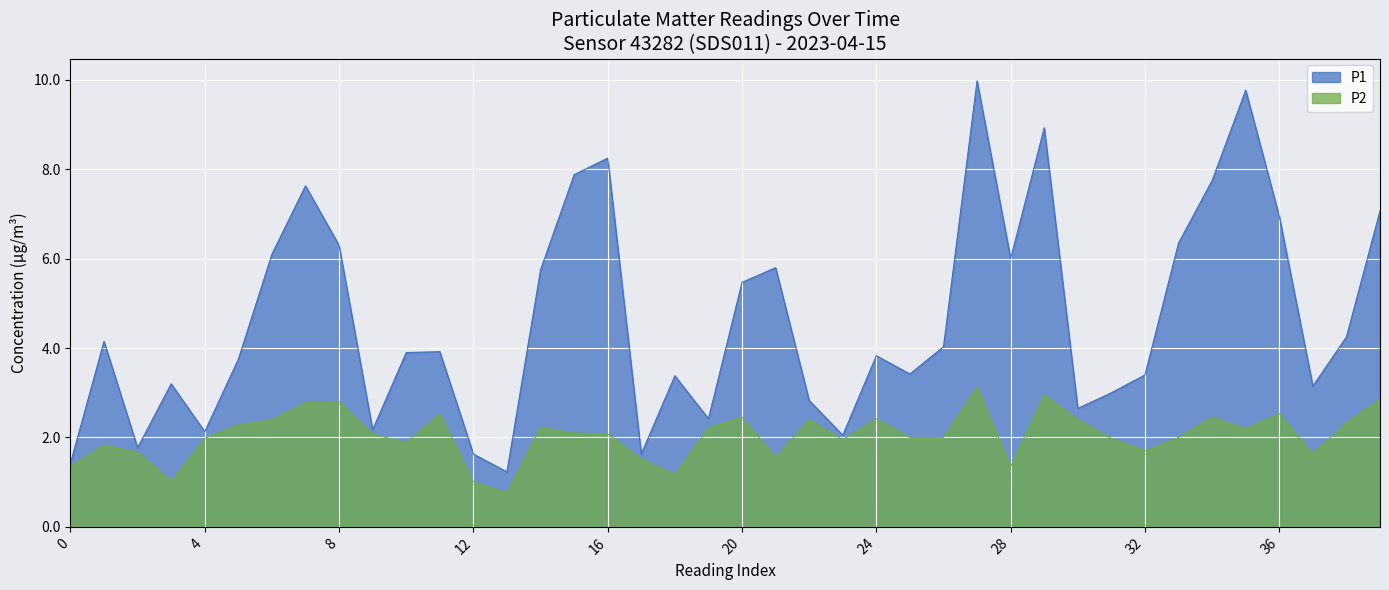

What are all the series names shown in the legend?

P1, P2